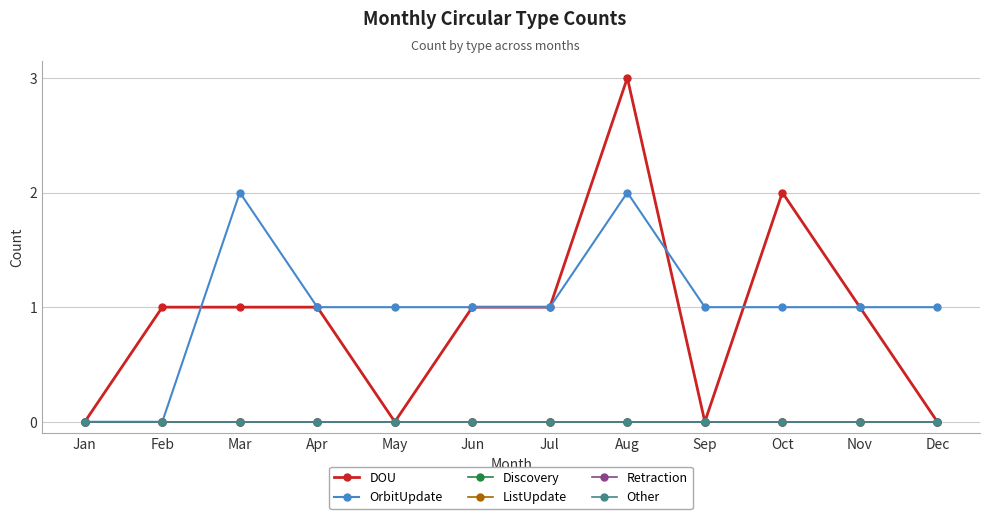

True or false: Retraction and DOU intersect in this chart.

False